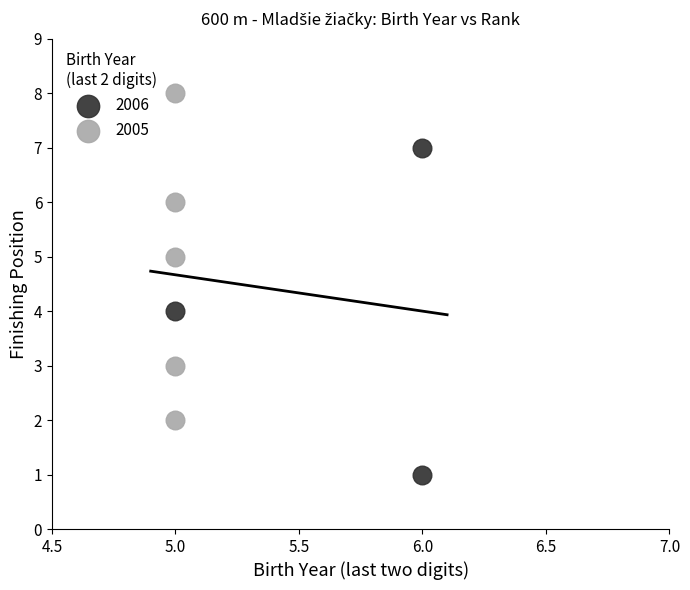

What are all the series names shown in the legend?

2006, 2005